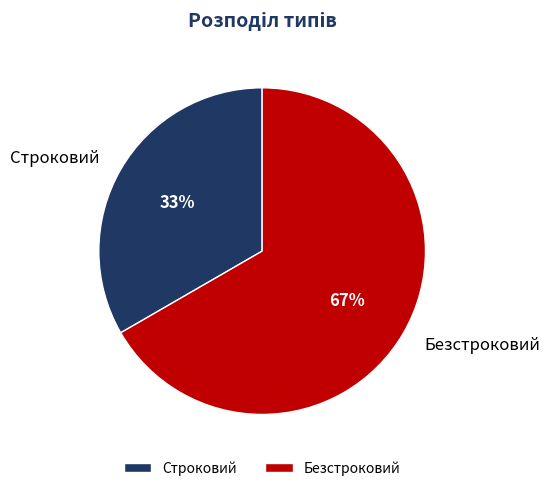

Which has a higher value, Безстроковий or Строковий?

Безстроковий